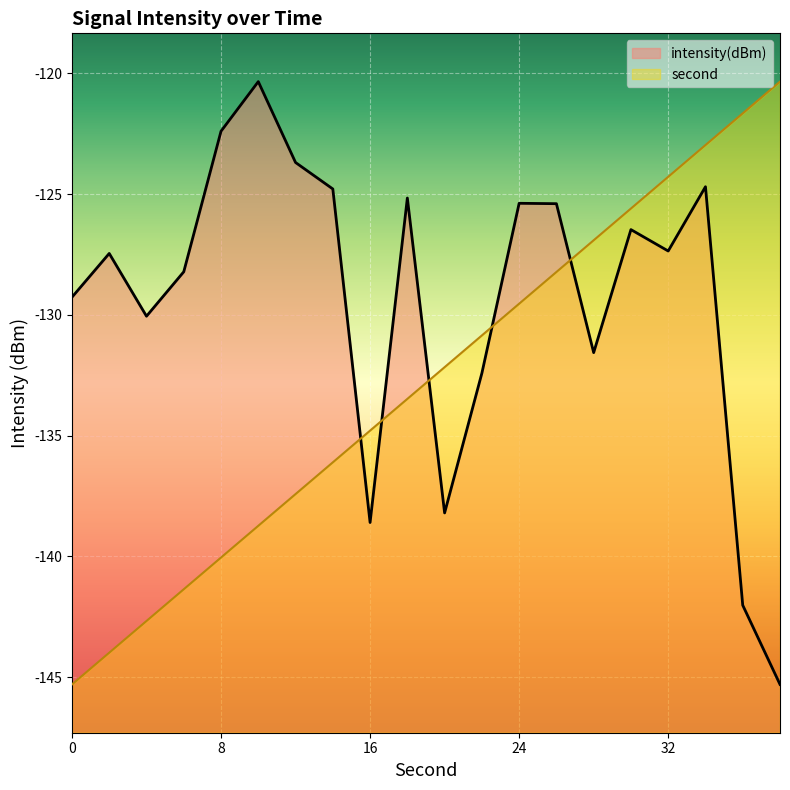

Reading right to left, transcribe all the data shown in this chart.

intensity(dBm): -145.3	-142.0	-124.7	-127.4	-126.5	-131.6	-125.4	-125.4	-132.4	-138.2	-125.2	-138.6	-124.8	-123.7	-120.3	-122.4	-128.2	-130.1	-127.5	-129.3
second_scaled: -120.3	-121.7	-123.0	-124.3	-125.6	-126.9	-128.2	-129.5	-130.9	-132.2	-133.5	-134.8	-136.1	-137.4	-138.7	-140.1	-141.4	-142.7	-144.0	-145.3